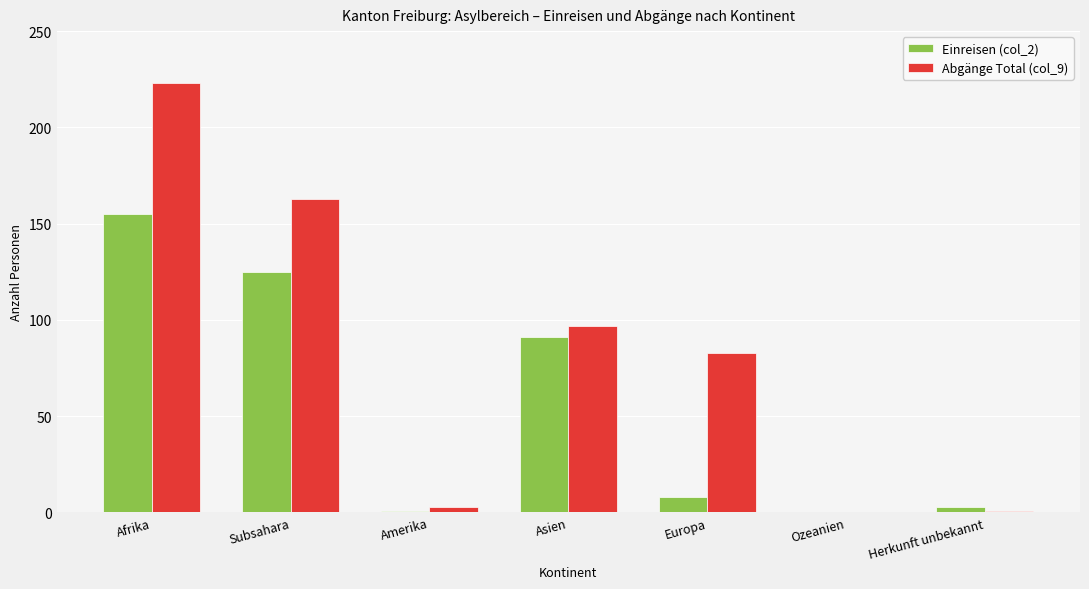

Which series has the largest total across all categories?

Abgänge Total (col_9)